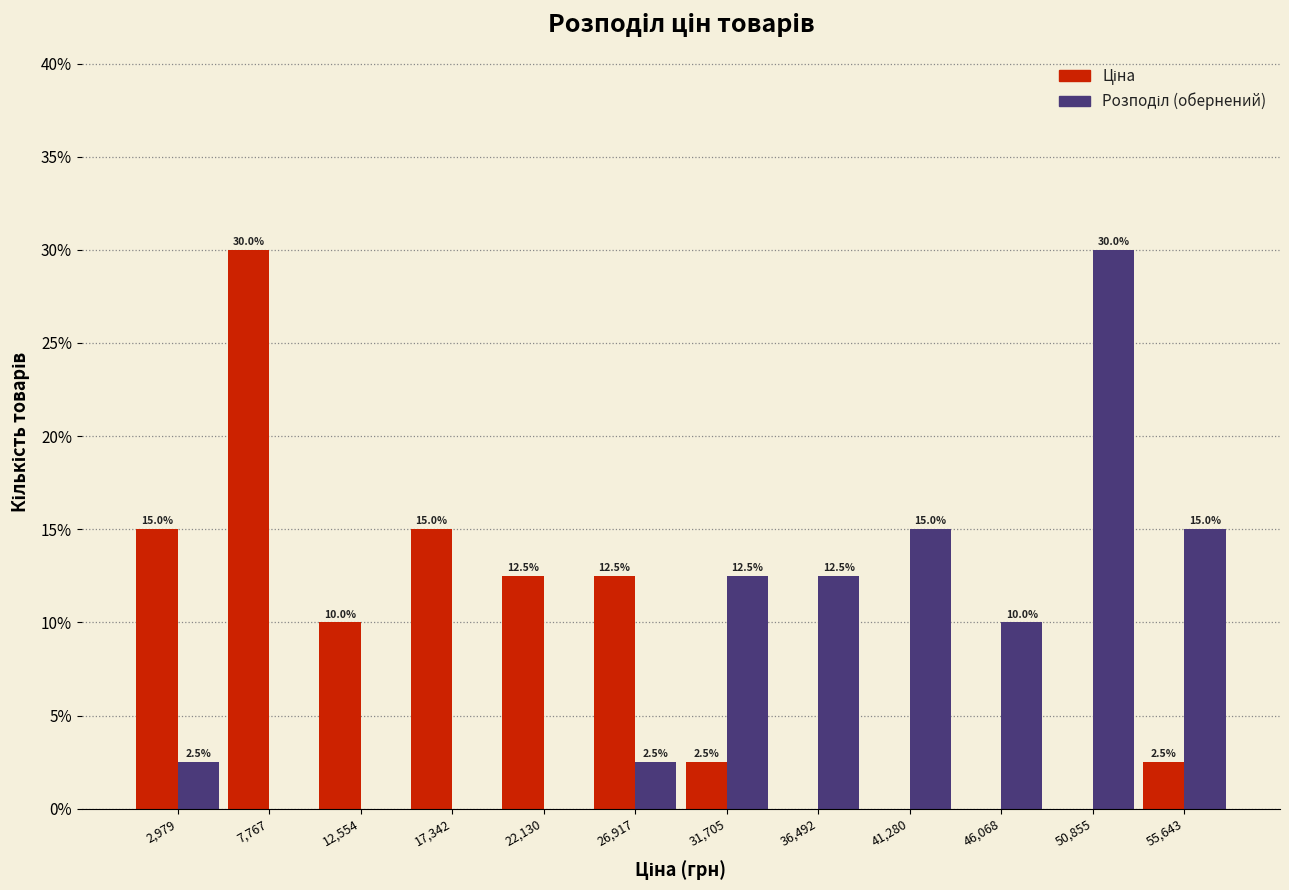

In the Розподіл (обернений) series, which range on the x-axis has the tallest bar?

48500 to 53000